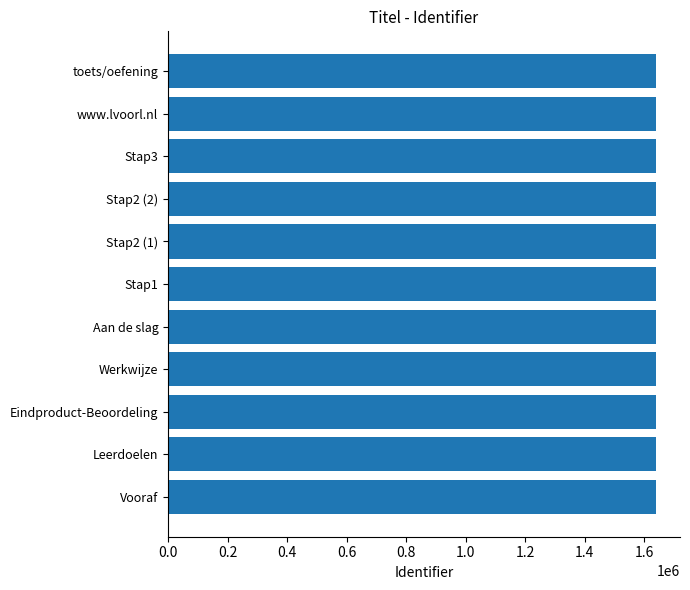

Is it true that the value at Leerdoelen is 2633071?

False